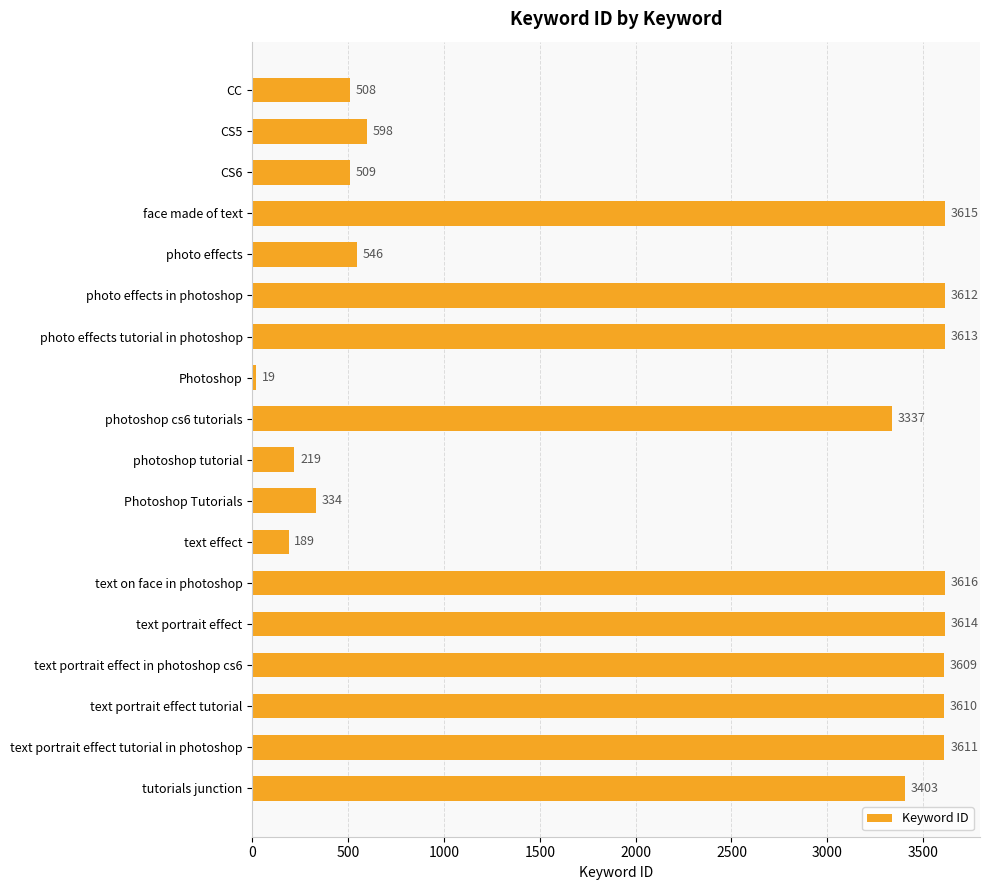

At which label is the value closest to 1817?

CS5